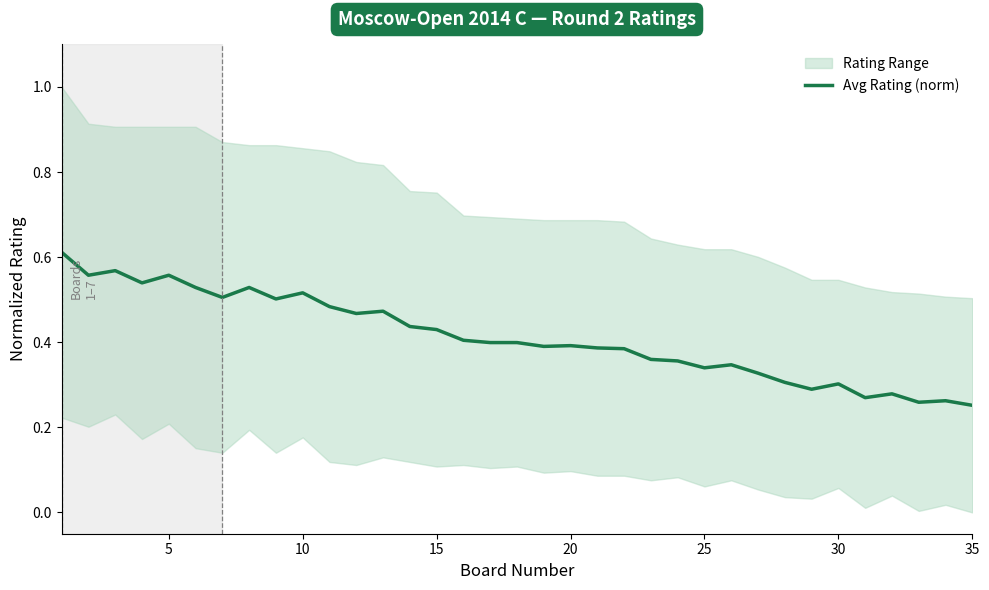

How many points are lower than both their immediate neighbors (excluding endpoints)?

10